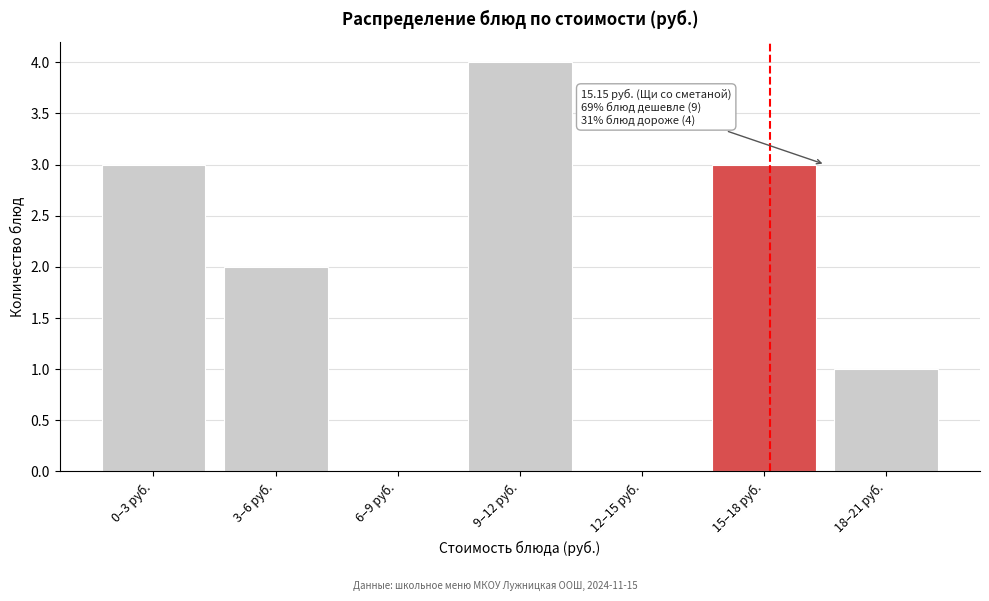

Reading left to right, transcribe all the data shown in this chart.

0–3 руб.=3	3–6 руб.=2	6–9 руб.=0	9–12 руб.=4	12–15 руб.=0	15–18 руб.=3	18–21 руб.=1